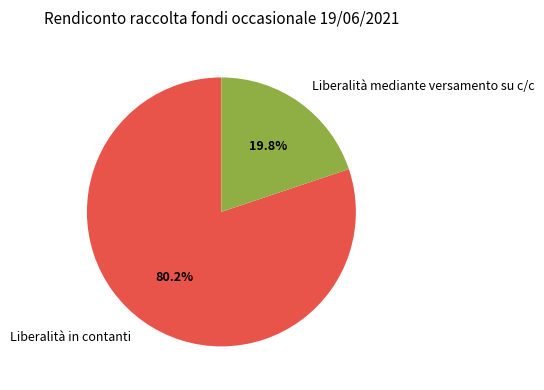

The Liberalità mediante versamento su c/c slice represents 20% of the pie. True or false?

True